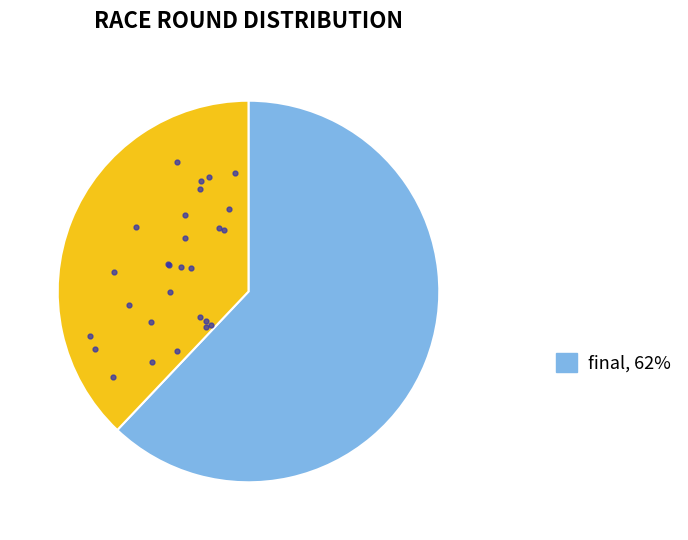

How many slices are in this pie chart?

2